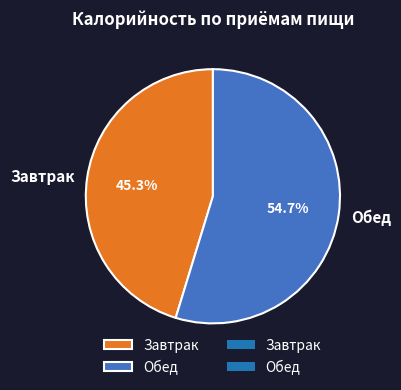

Which has a higher value, Завтрак or Обед?

Обед